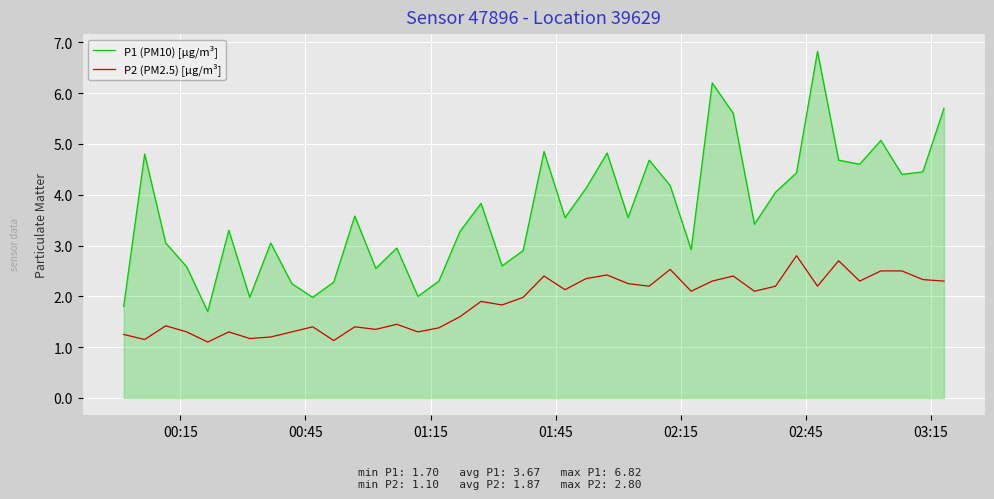

Which series has the largest total across all categories?

P1 (PM10) [µg/m³]